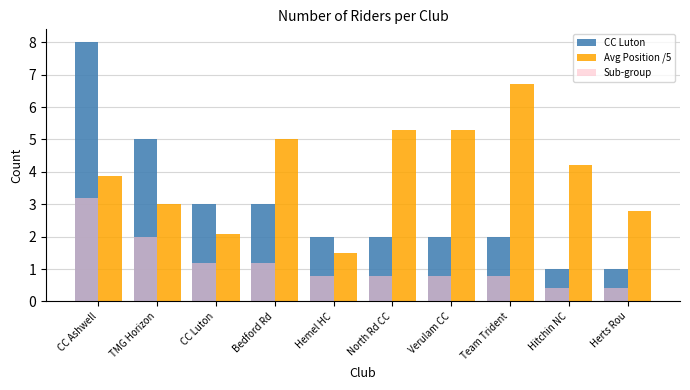

At North Rd CC, list the series in order from smallest to largest.

Sub-group, CC Luton, Avg Position /5